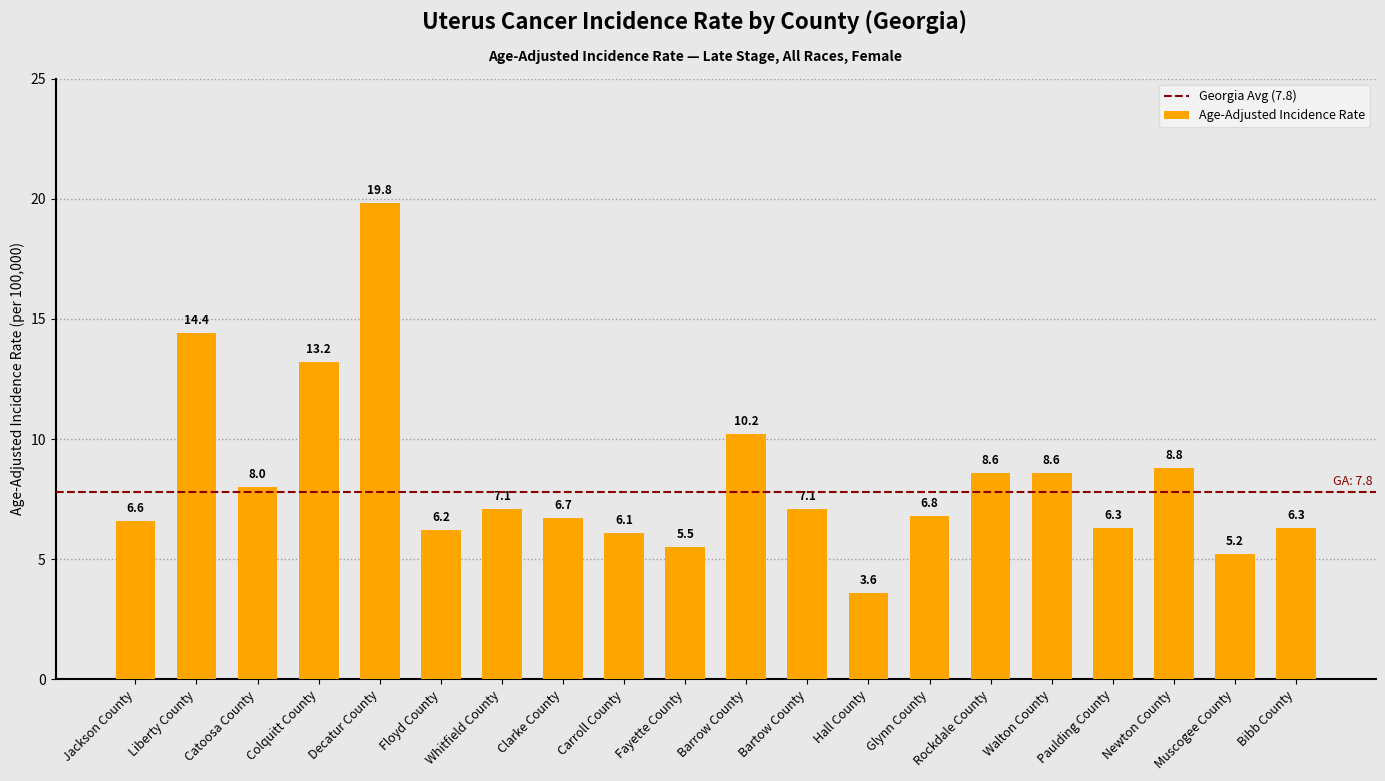

What position from the left is Catoosa County?

3